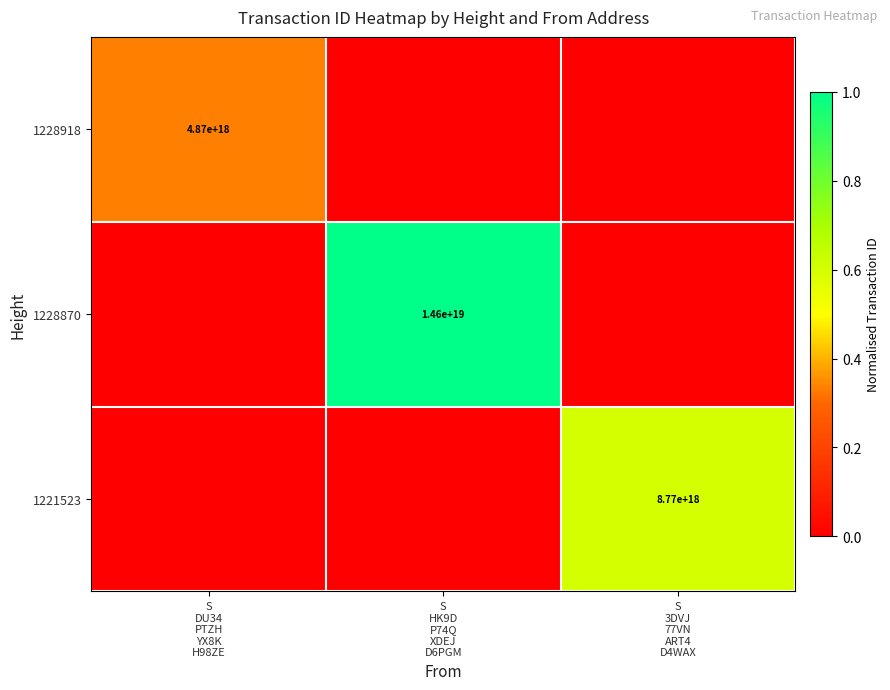

Which series has the largest total across all categories?

1228870